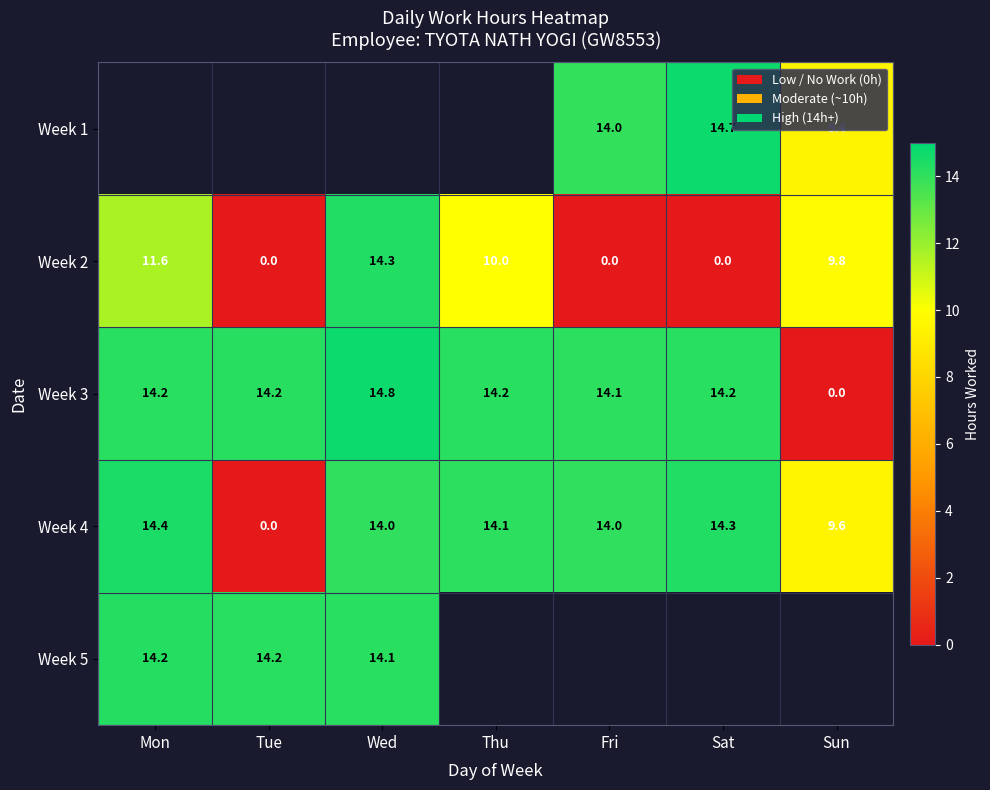

Is the value of Week 3 at Sat greater than the value of Week 2 at Thu?

Yes